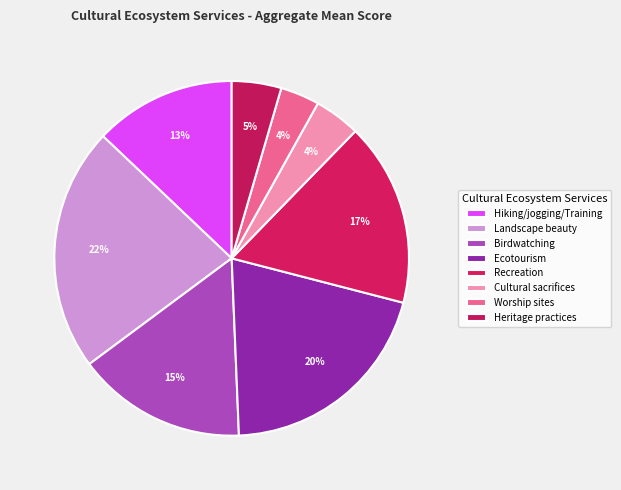

Rank the categories by value from highest to lowest.

Landscape beauty, Ecotourism, Recreation, Birdwatching, Hiking/jogging/Training, Heritage practices, Cultural sacrifices, Worship sites